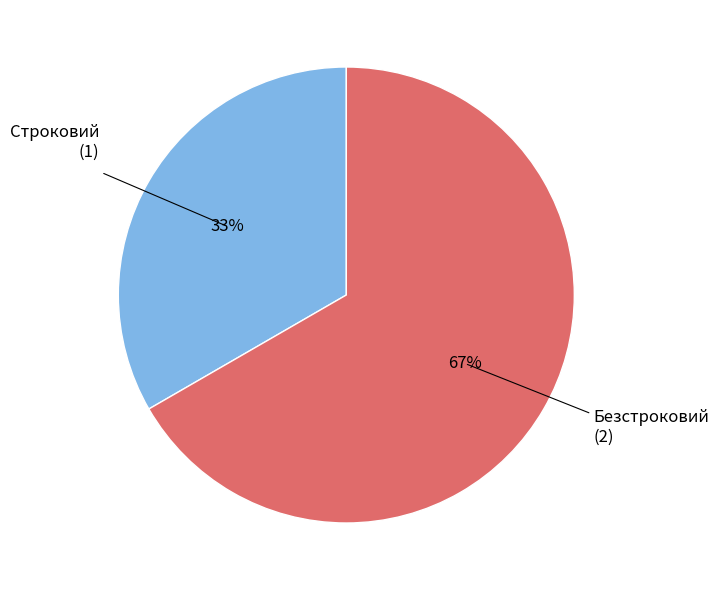

Is there a majority slice in this chart?

Yes